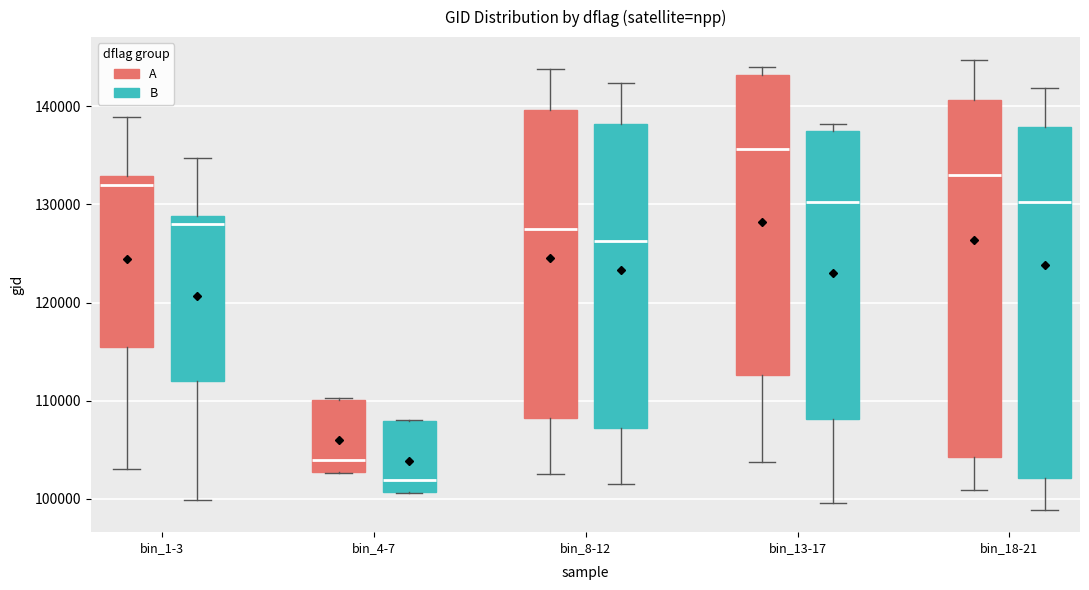

Reading left to right, read every box against the y-axis: the position of its median line, the range the box covers, and the ends of its whiskers. The values are not printed on the chart, so give them approximately, as read against the axis.

bin_1-3 (A): median 132000, box 116000 to 133000, whiskers 103000 to 139000
bin_1-3 (B): median 128000, box 112000 to 129000, whiskers 100000 to 135000
bin_4-7 (A): median 104000, box 103000 to 110000, whiskers 103000 to 110000
bin_4-7 (B): median 102000, box 101000 to 108000, whiskers 101000 to 108000
bin_8-12 (A): median 128000, box 108000 to 140000, whiskers 103000 to 144000
bin_8-12 (B): median 126000, box 107000 to 138000, whiskers 102000 to 142000
bin_13-17 (A): median 136000, box 113000 to 143000, whiskers 104000 to 144000
bin_13-17 (B): median 130000, box 108000 to 137000, whiskers 100000 to 138000
bin_18-21 (A): median 133000, box 104000 to 141000, whiskers 101000 to 145000
bin_18-21 (B): median 130000, box 102000 to 138000, whiskers 99000 to 142000